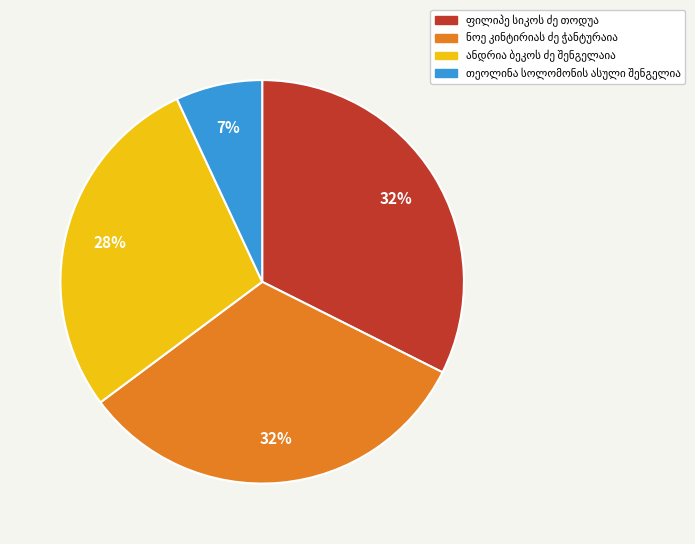

Does any single category account for the majority?

No